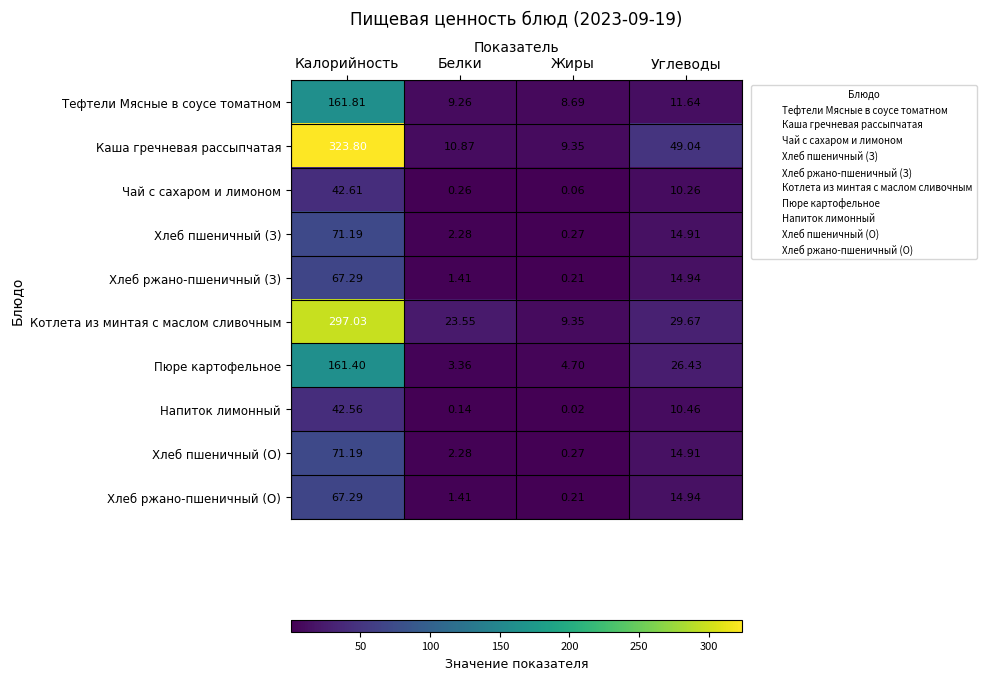

Which series changed the most between Калорийность and Жиры?

Каша гречневая рассыпчатая